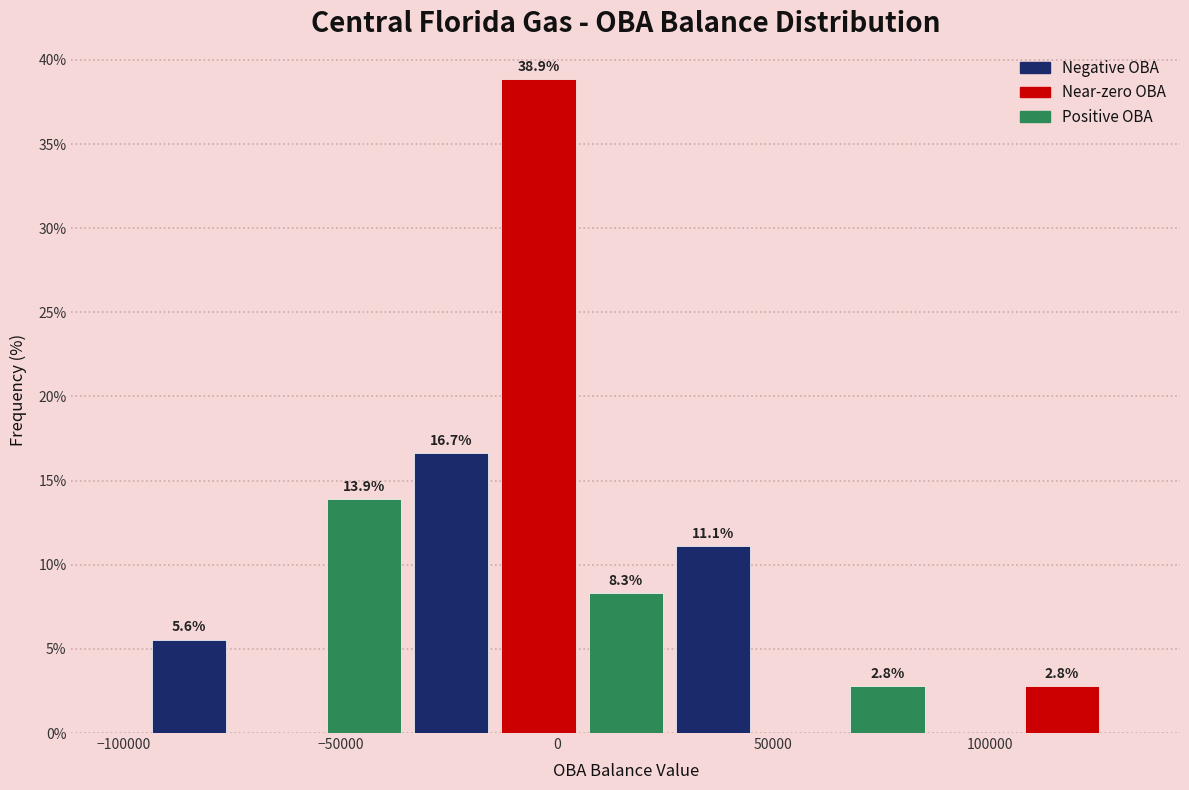

Over which range of the x-axis is the bar tallest?

-15000 to 5000